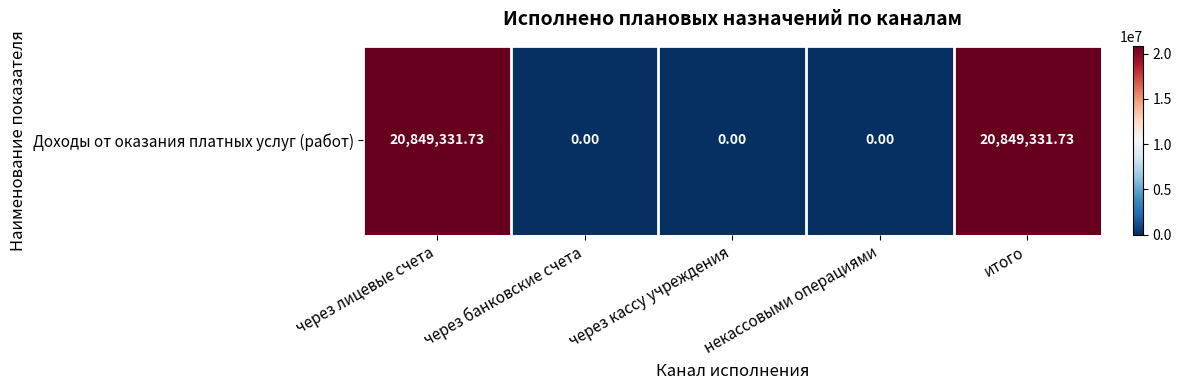

What value does the data have at итого?

20849331.7